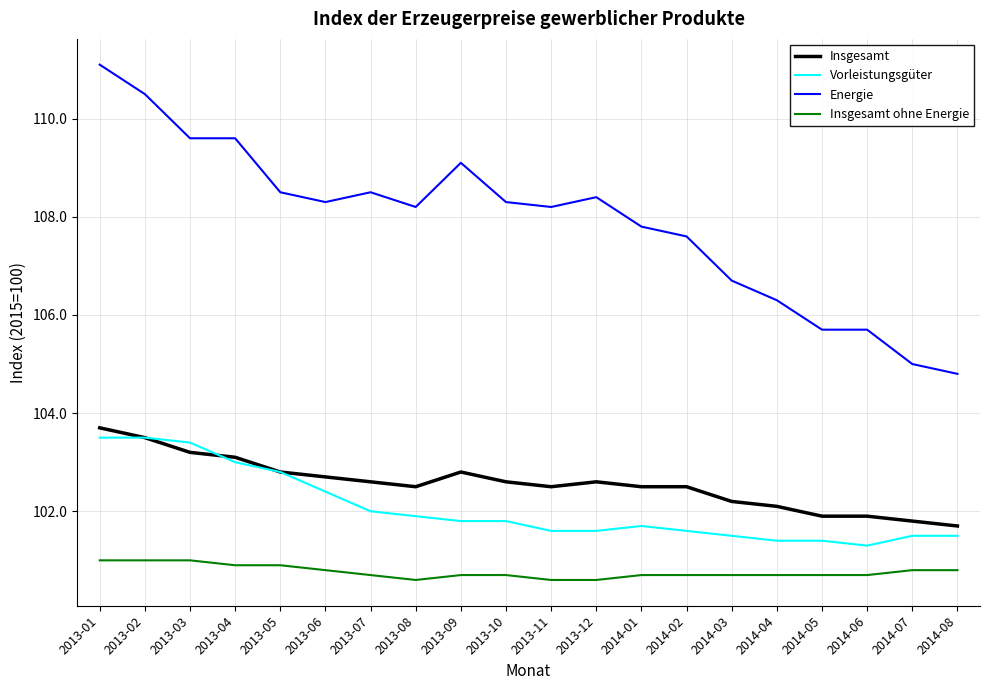

Reading right to left, extract all data points from this chart.

Insgesamt: 101.7	101.8	101.9	101.9	102.1	102.2	102.5	102.5	102.6	102.5	102.6	102.8	102.5	102.6	102.7	102.8	103.1	103.2	103.5	103.7
Vorleistungsgüter: 101.5	101.5	101.3	101.4	101.4	101.5	101.6	101.7	101.6	101.6	101.8	101.8	101.9	102.0	102.4	102.8	103.0	103.4	103.5	103.5
Energie: 104.8	105.0	105.7	105.7	106.3	106.7	107.6	107.8	108.4	108.2	108.3	109.1	108.2	108.5	108.3	108.5	109.6	109.6	110.5	111.1
Insgesamt ohne Energie: 100.8	100.8	100.7	100.7	100.7	100.7	100.7	100.7	100.6	100.6	100.7	100.7	100.6	100.7	100.8	100.9	100.9	101.0	101.0	101.0